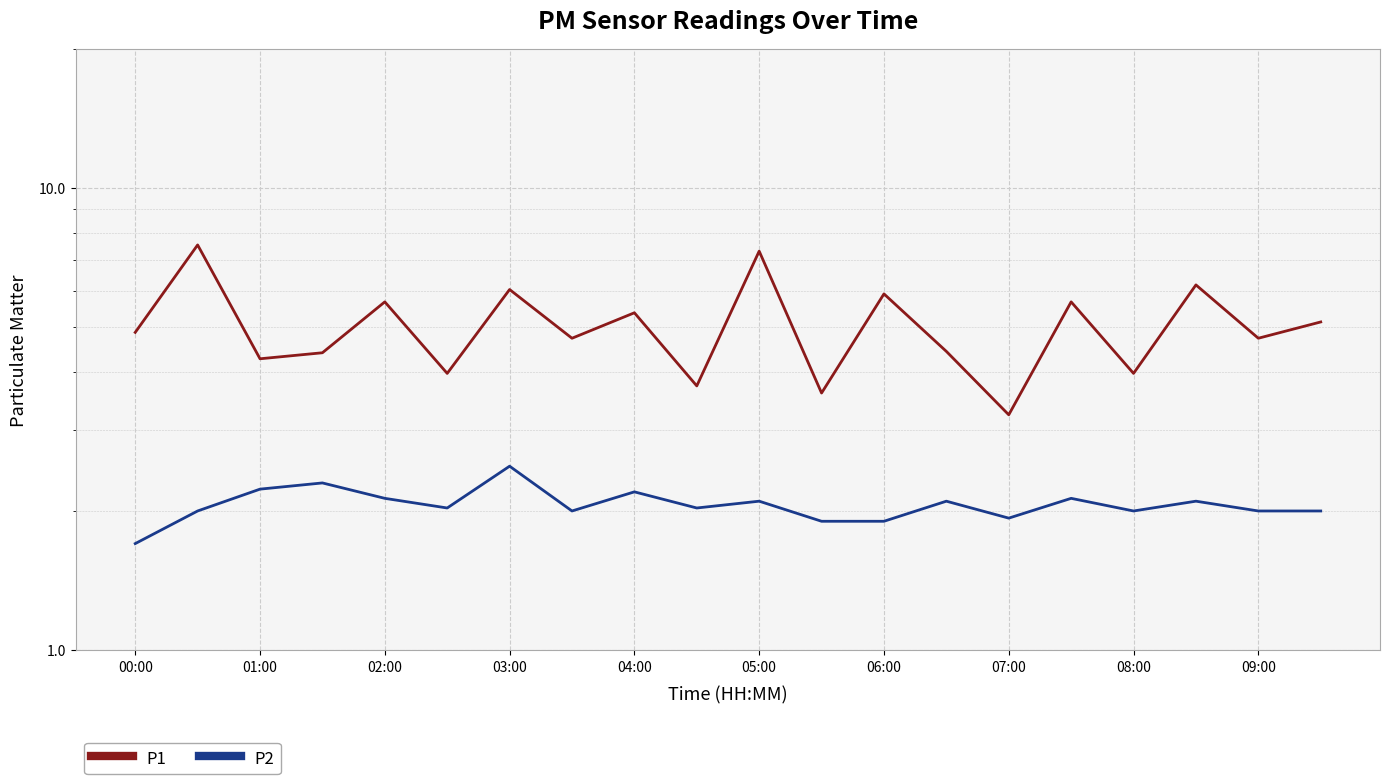

Is this an area chart (filled region under the line)?

No